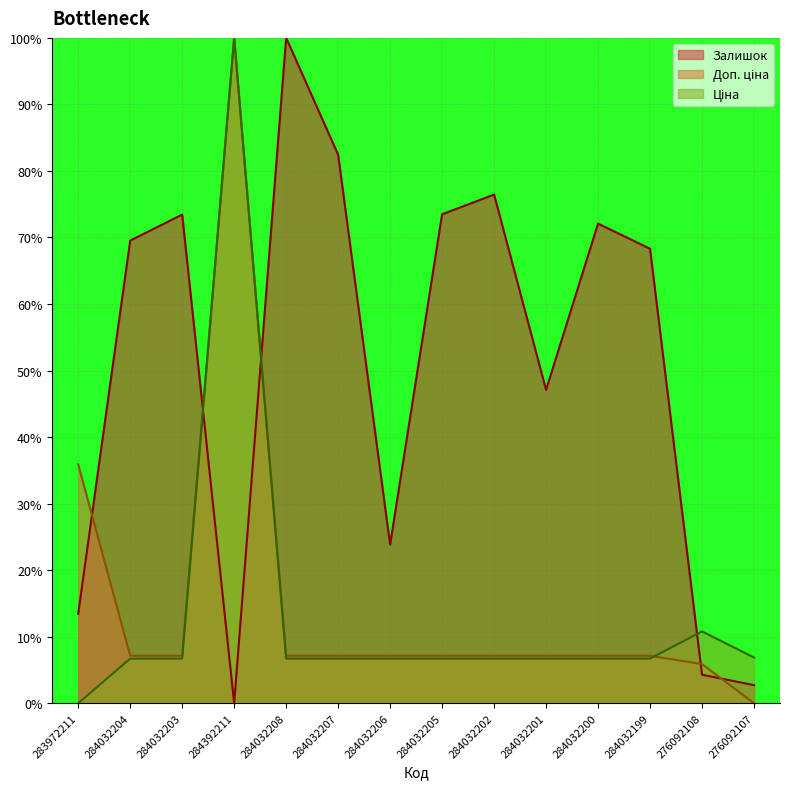

Is the value of Доп. ціна at 276092107 greater than the value of Залишок at 284032199?

No